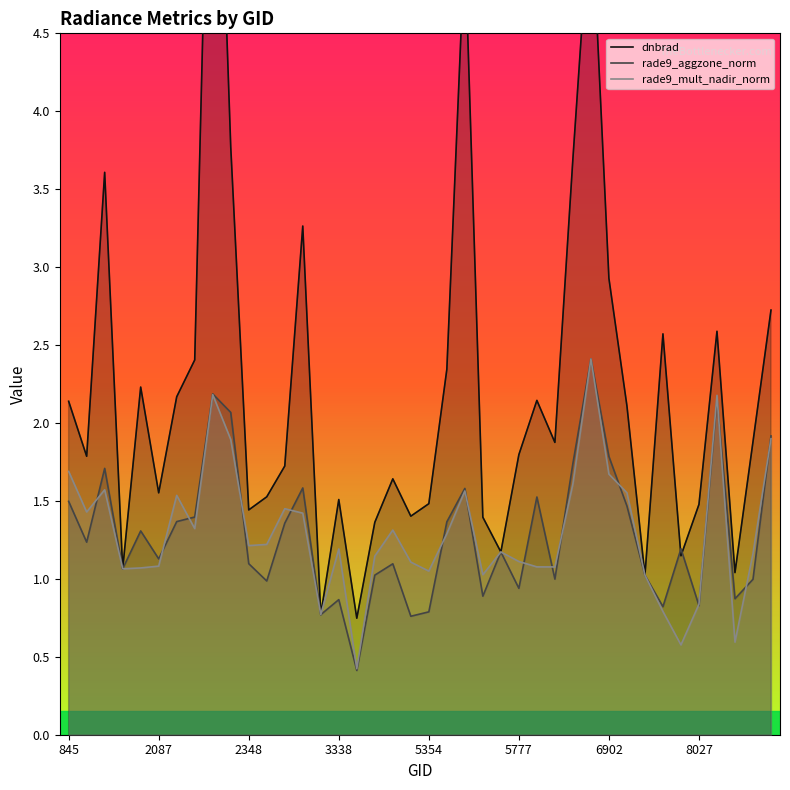

What is the highest value of the rade9_aggzone_norm series?

2.4